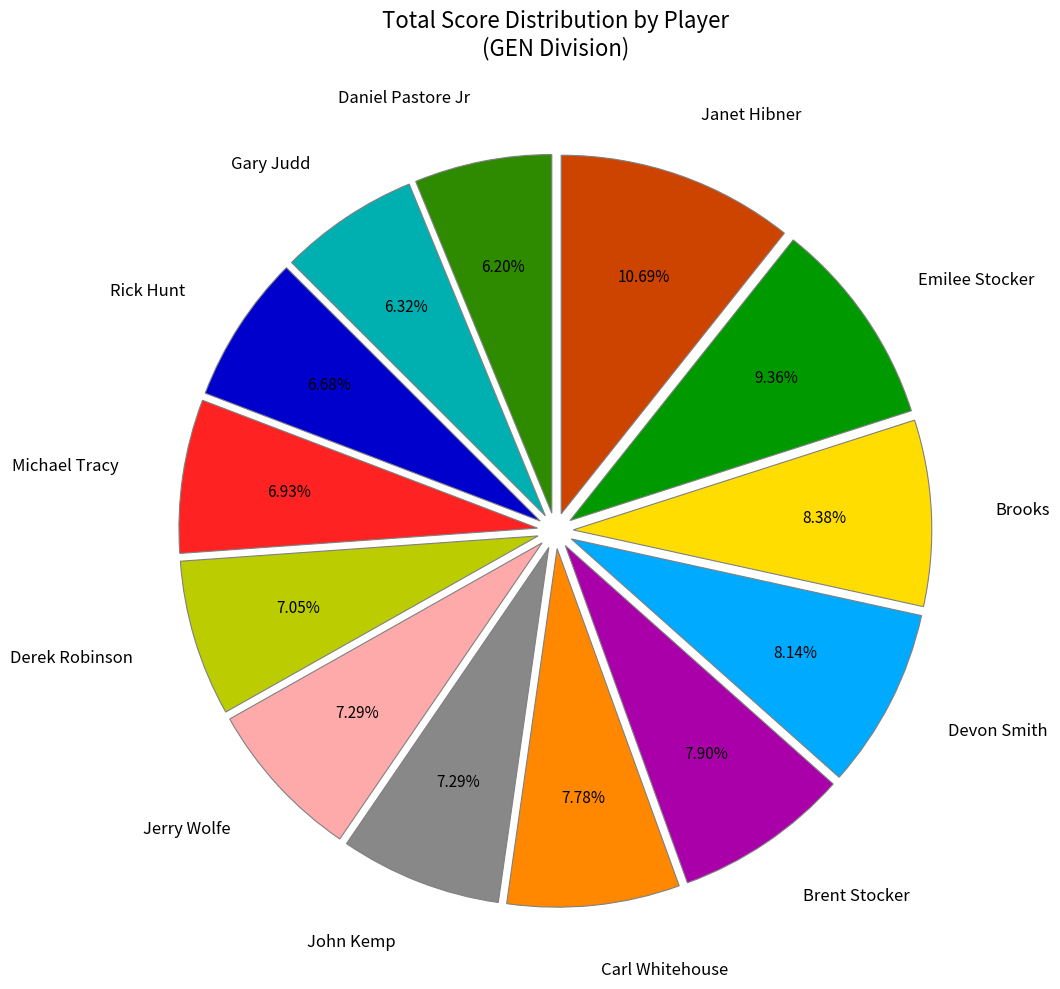

True or false: Rick Hunt accounts for 7% of the total.

True